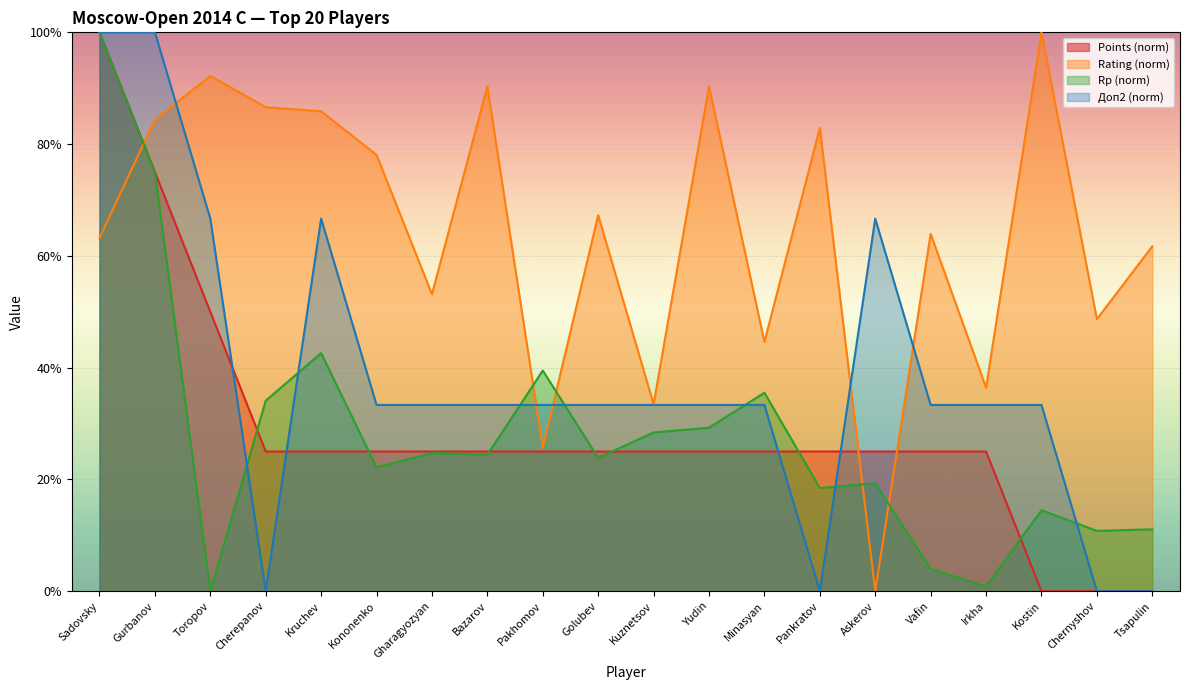

Which has a higher value, Tsapulin or Pankratov?

Pankratov